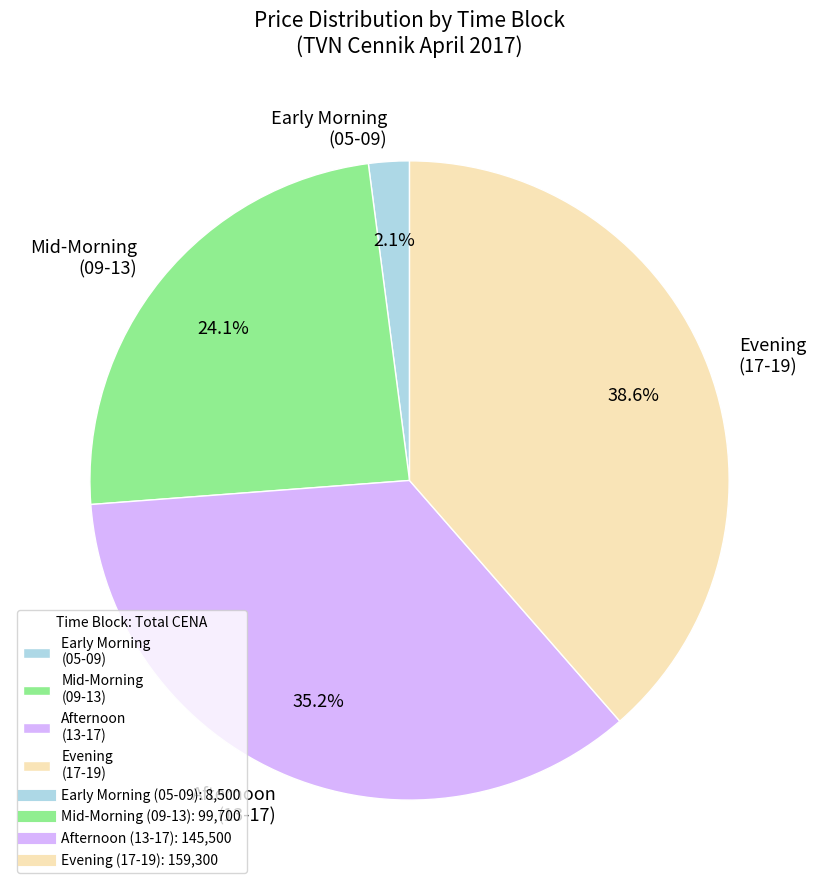

Which slice is the largest?

Evening (17-19)